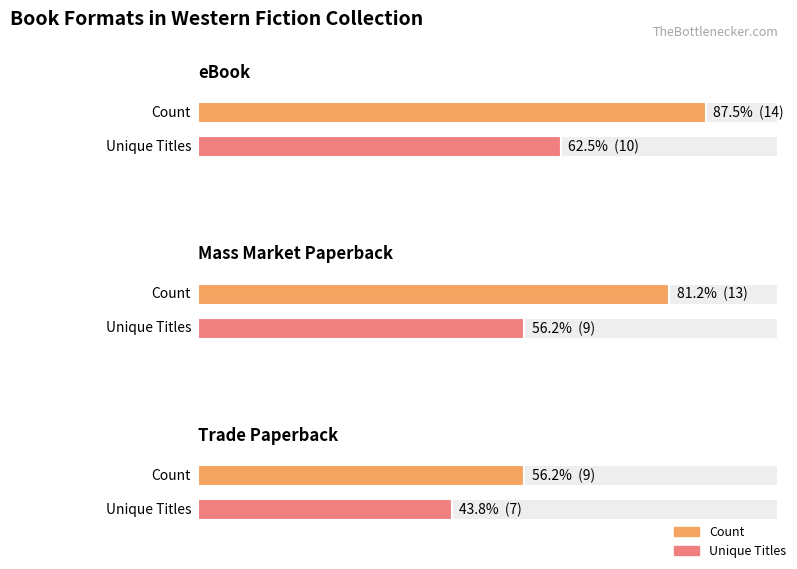

Reading left to right, extract all data points from this chart.

Count: eBook=14	Mass Market Paperback=13	Trade Paperback=9
Unique_Titles: eBook=10	Mass Market Paperback=9	Trade Paperback=7